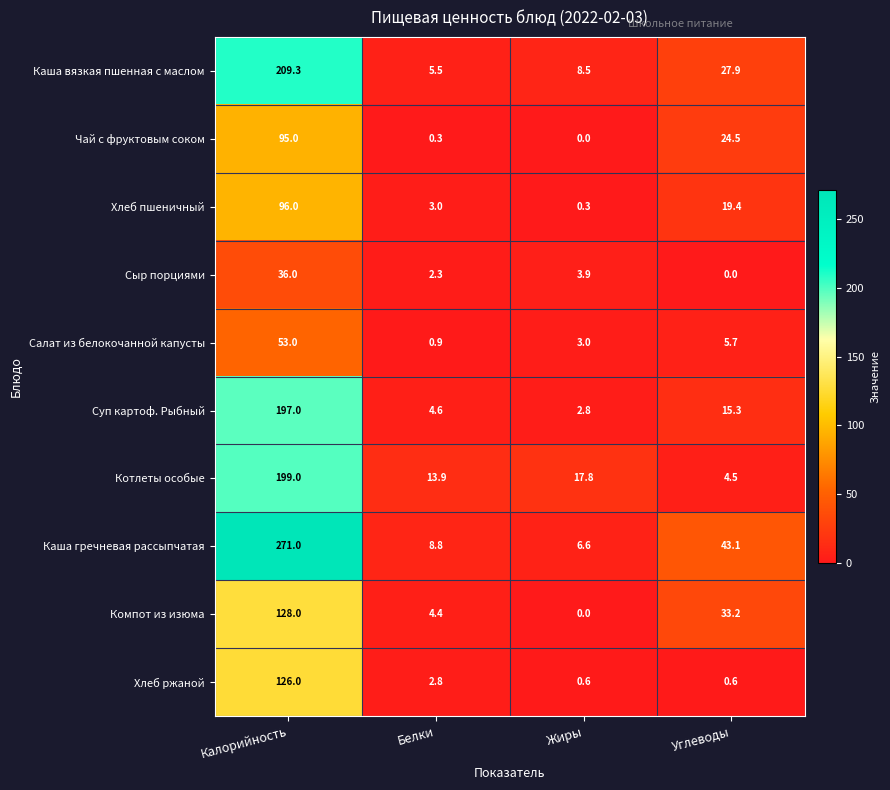

At which category is the sum across all series the highest?

Калорийность